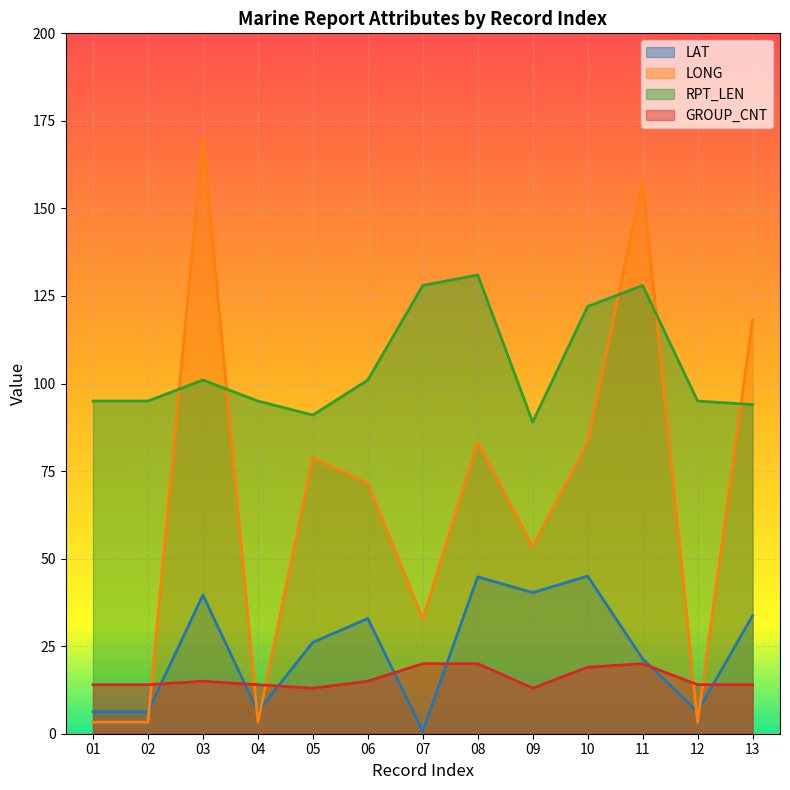

What is the difference between the highest and lowest values at 12?

91.7